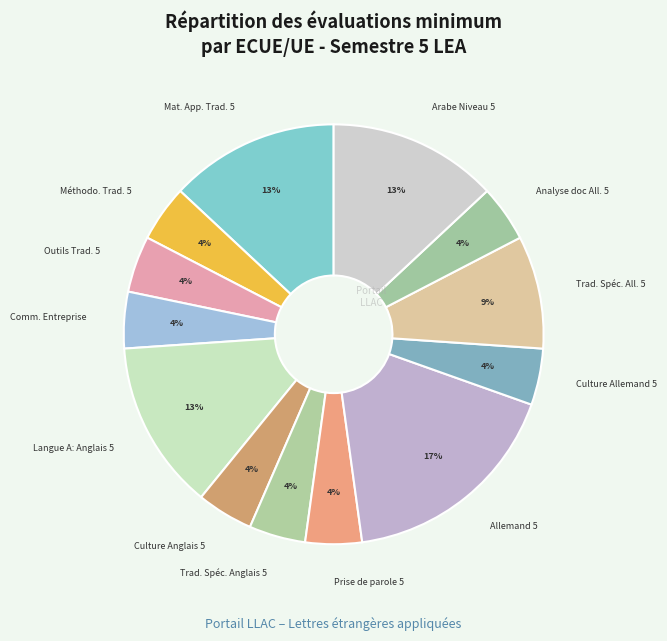

Does Comm. Entreprise account for over 50% of the chart?

No